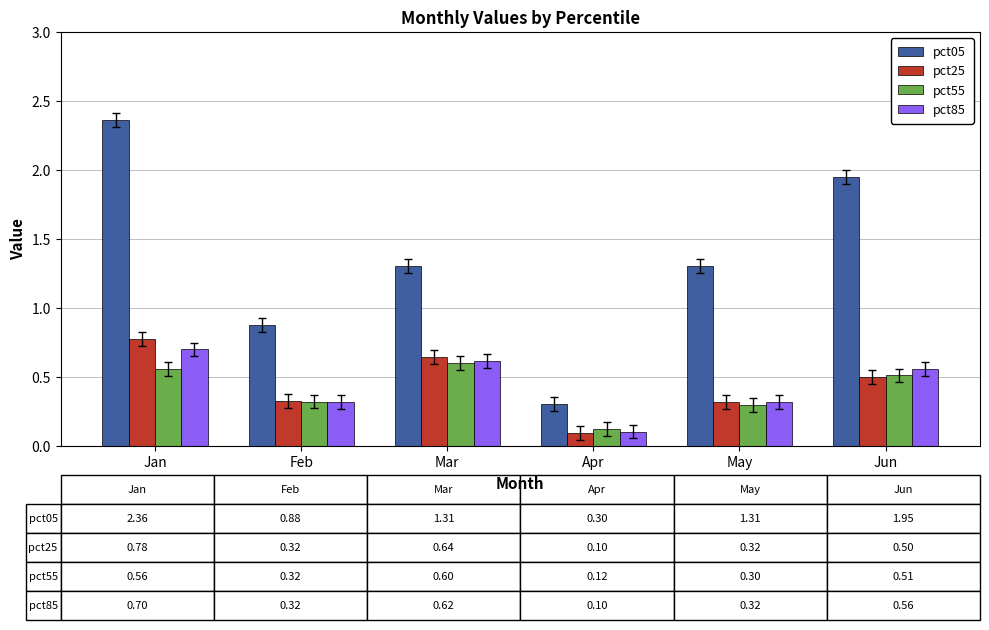

What is the average value of the pct05 series?

1.4